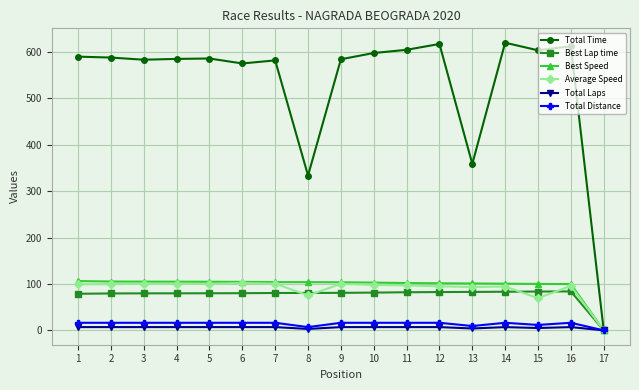

The Total Time series shows 597.8 at 10. True or false?

True